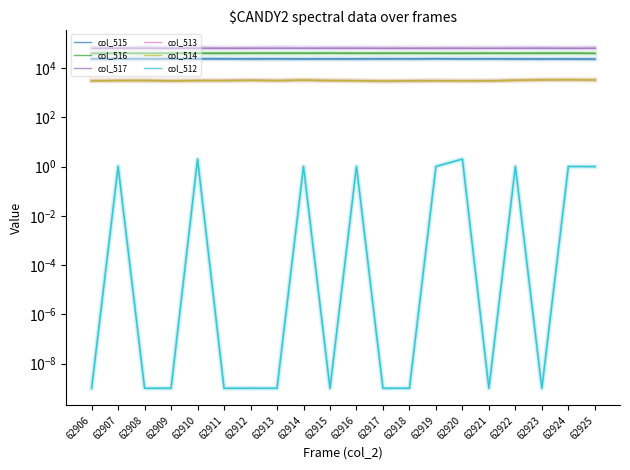

How many lines are shown in the chart?

6